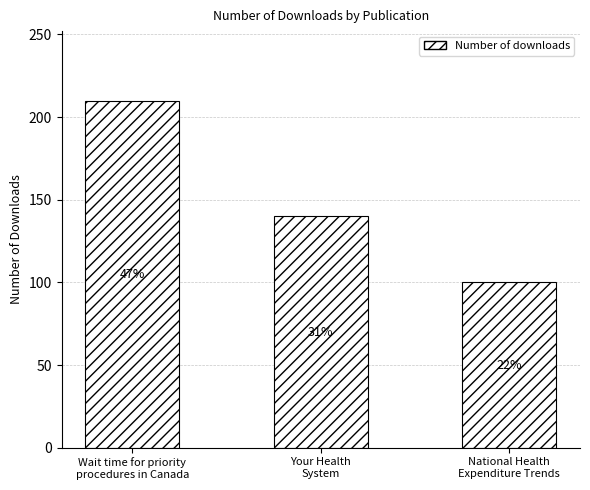

Are the bars horizontal?

No